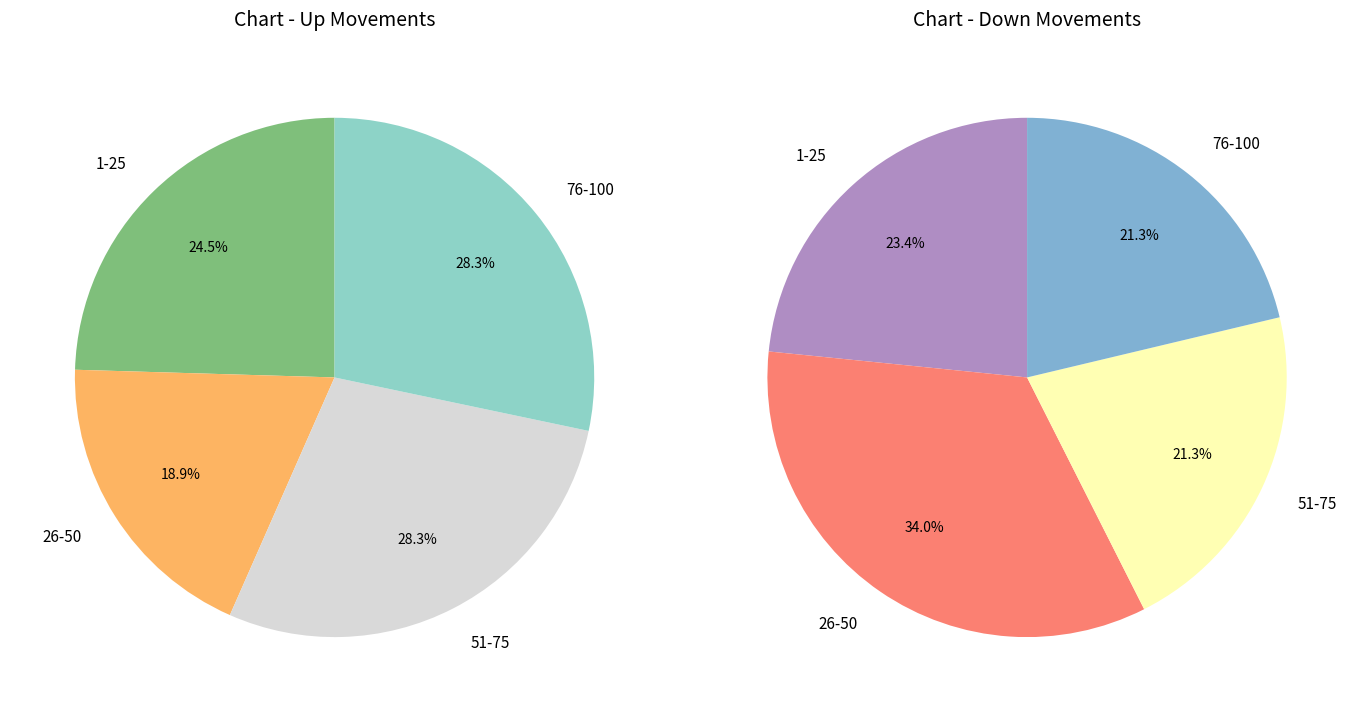

What percentage is the down slice, to the nearest percent?

47%